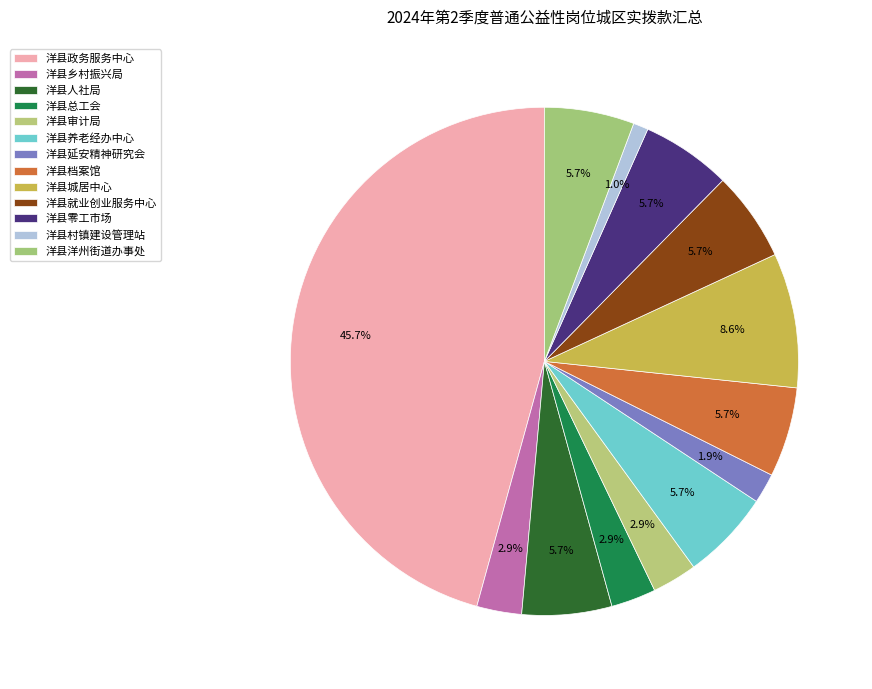

Which category has the biggest portion of the pie?

洋县政务服务中心